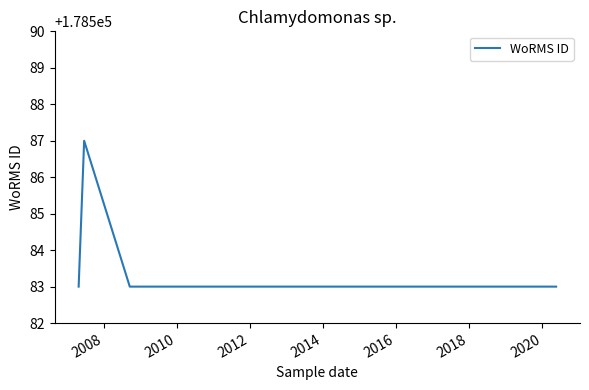

How many categories are shown in the chart?

9